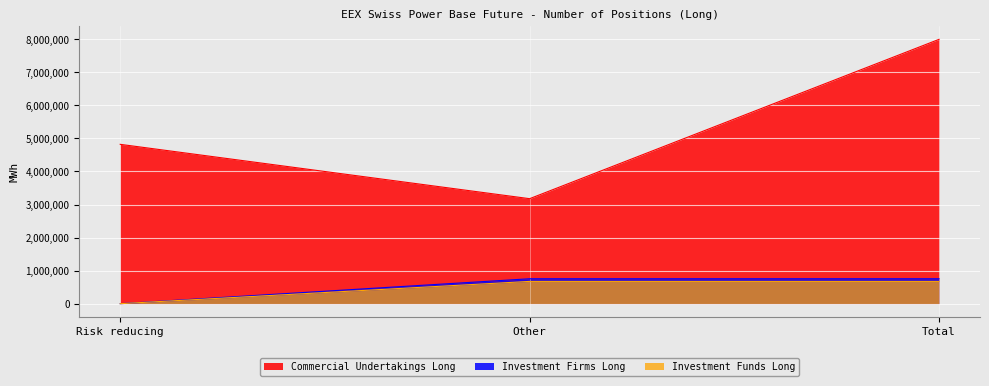

Which series has the largest total across all categories?

Commercial Undertakings Long